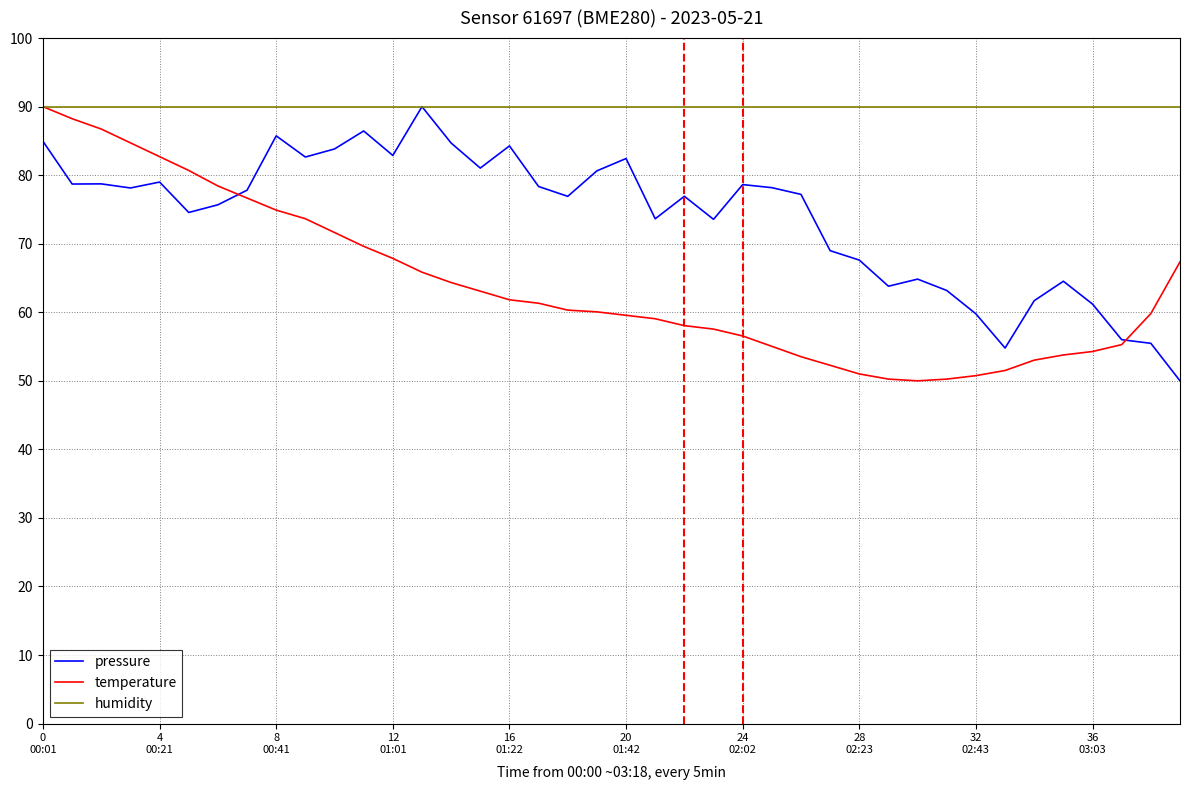

What is the minimum value shown in the chart?

50.0